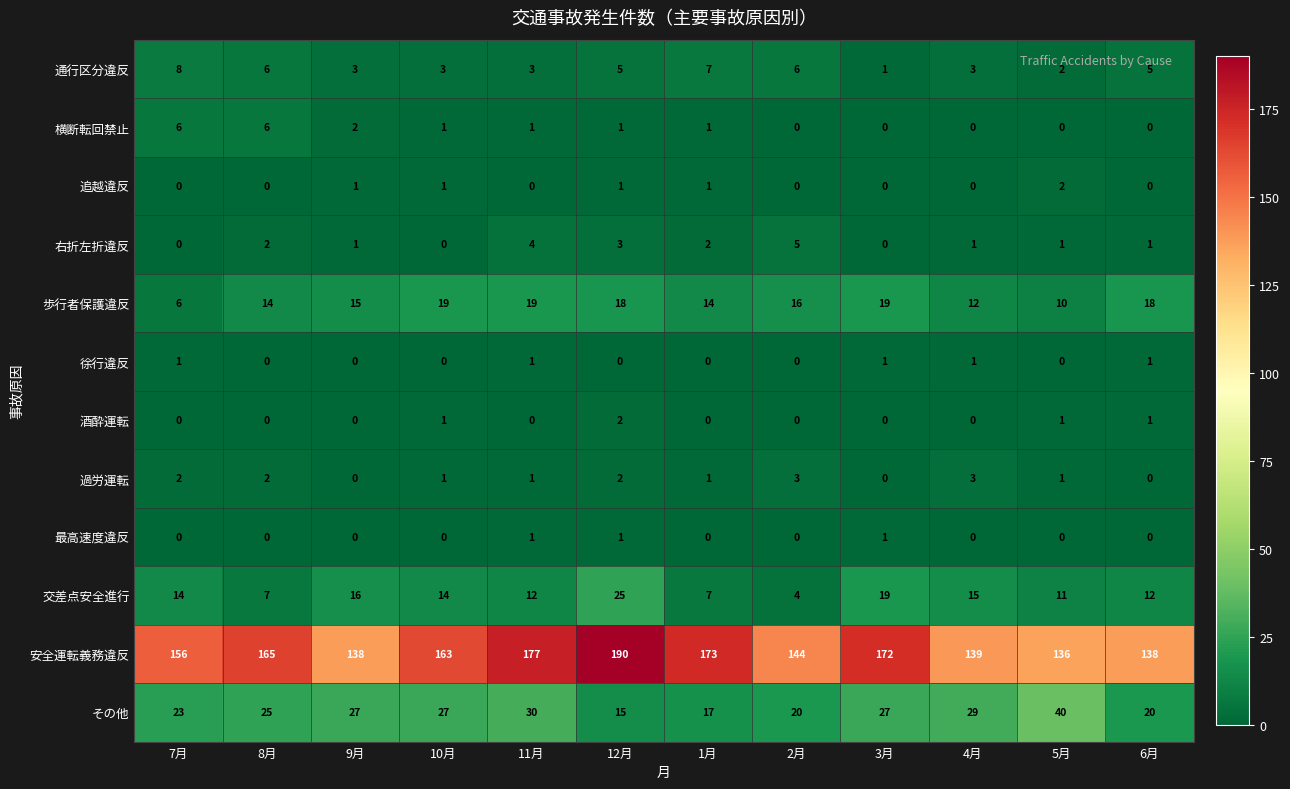

True or false: 歩行者保護違反 has a value of 20 at 1月.

False